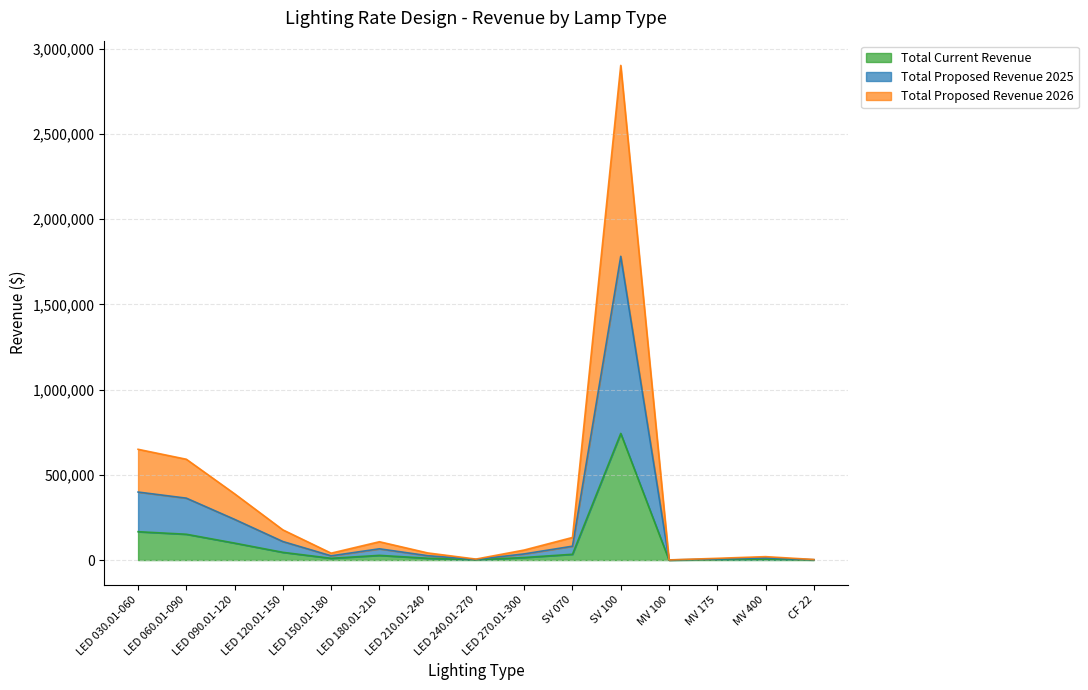

What is the average value of the Total Proposed Revenue 2026 series?

341958.0